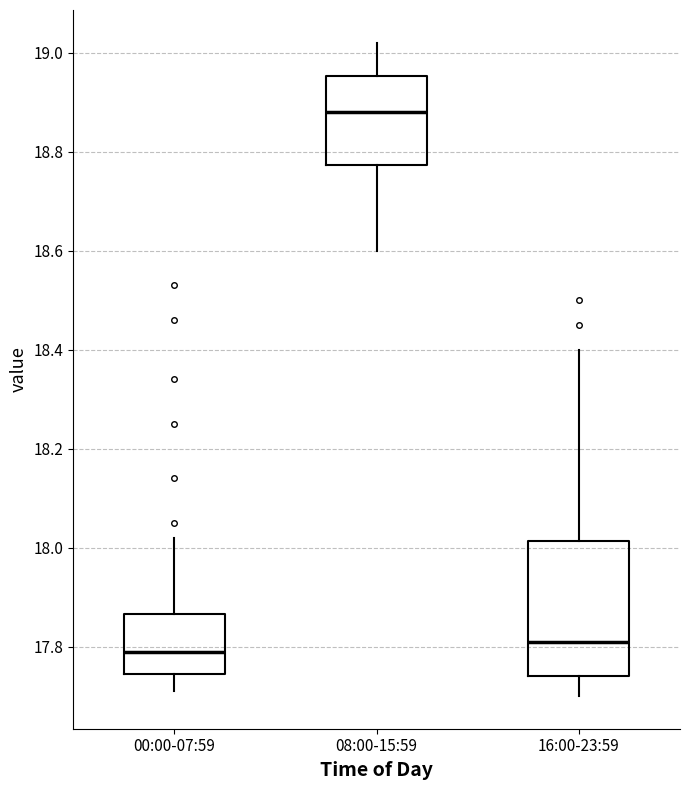

Which box is the tallest, from its lower edge to its upper edge?

16:00-23:59